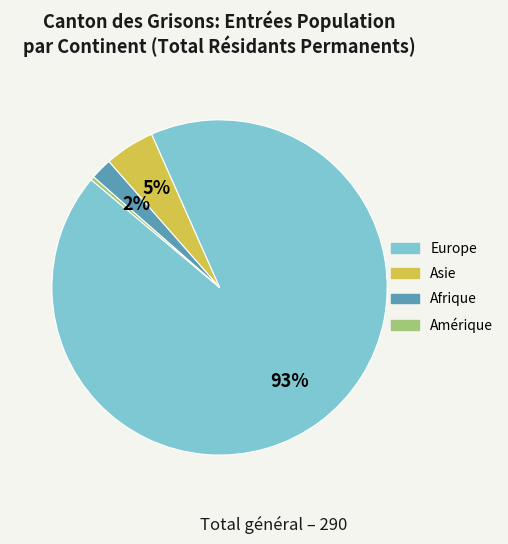

Rank the categories by value from lowest to highest.

Amérique, Afrique, Asie, Europe